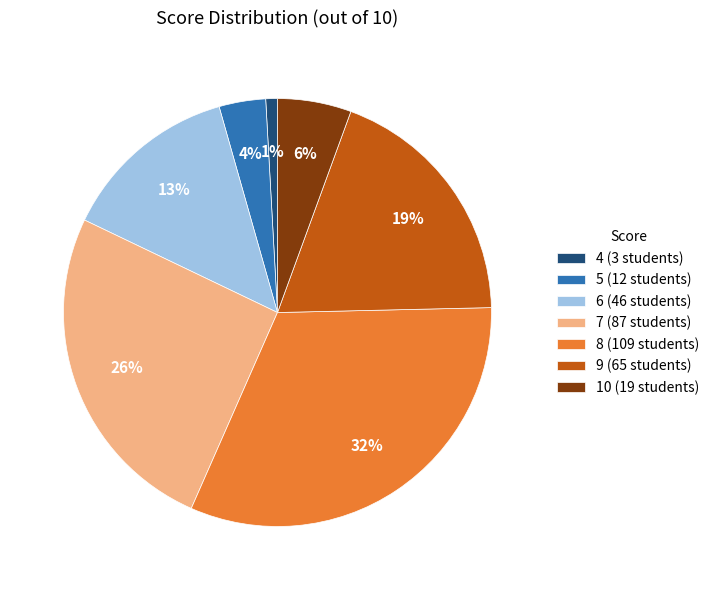

Is the sum of 6 (46 students) and 9 (65 students) greater than half?

No